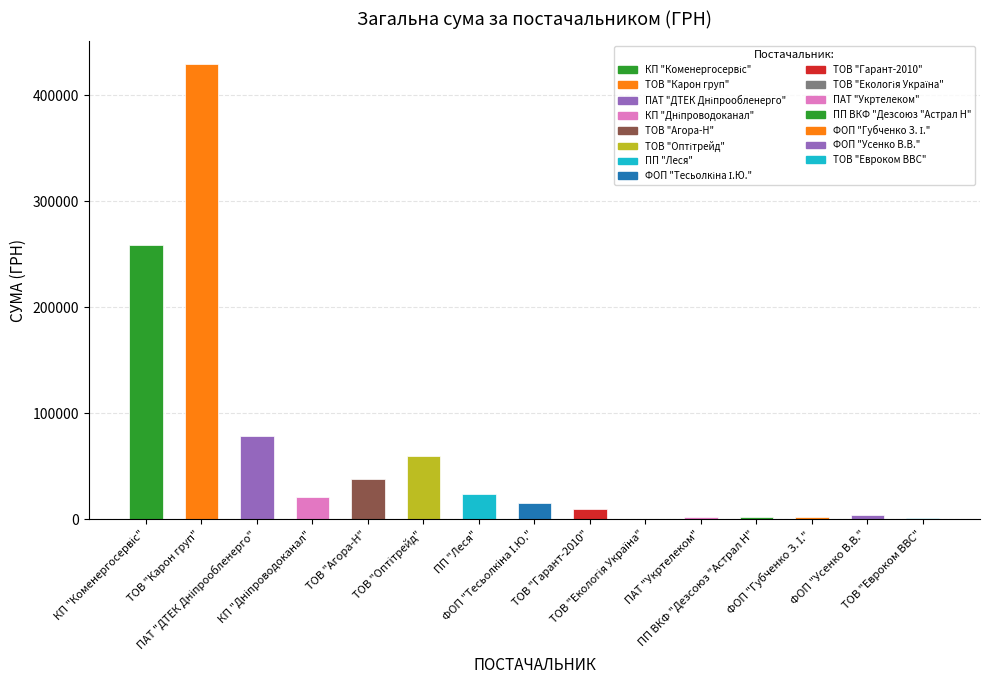

What is the ratio of the value at ТОВ "Карон груп" to the value at ПАТ "ДТЕК Дніпрообленерго"?

5.5